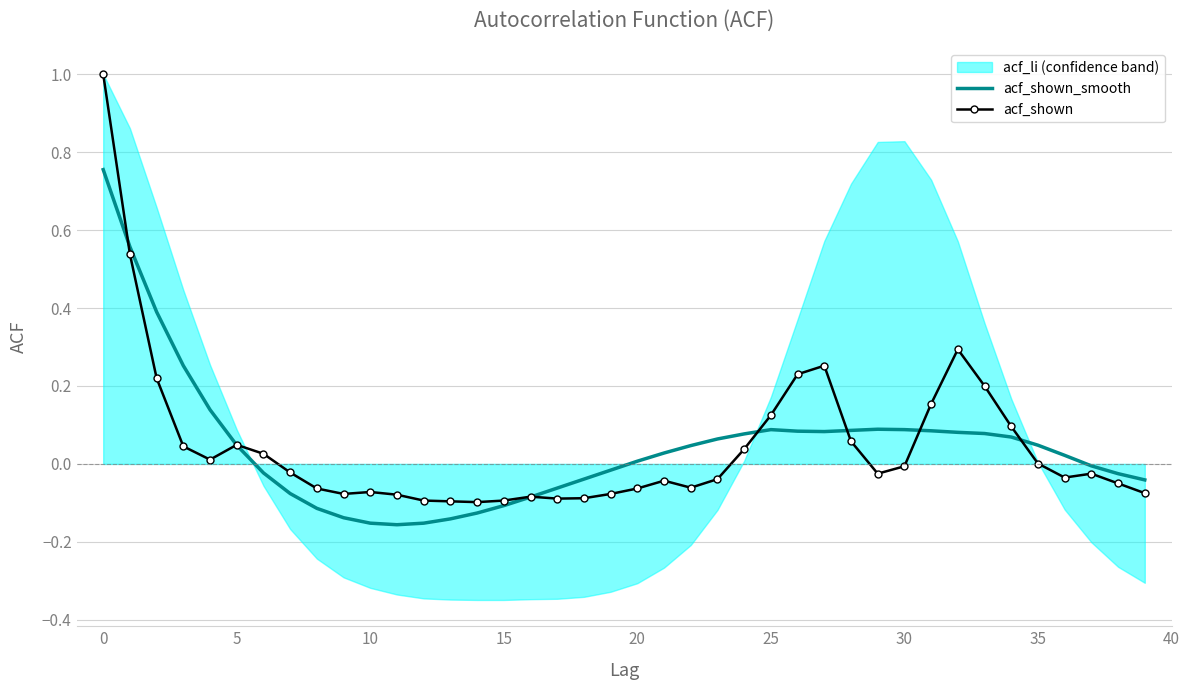

How many times do acf_shown_smooth and acf_shown cross each other?

7